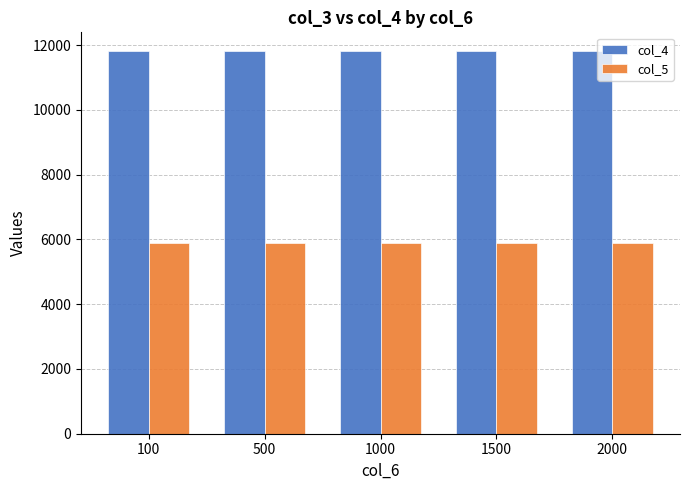

What is the lowest value of the col_4 series?

11802.0